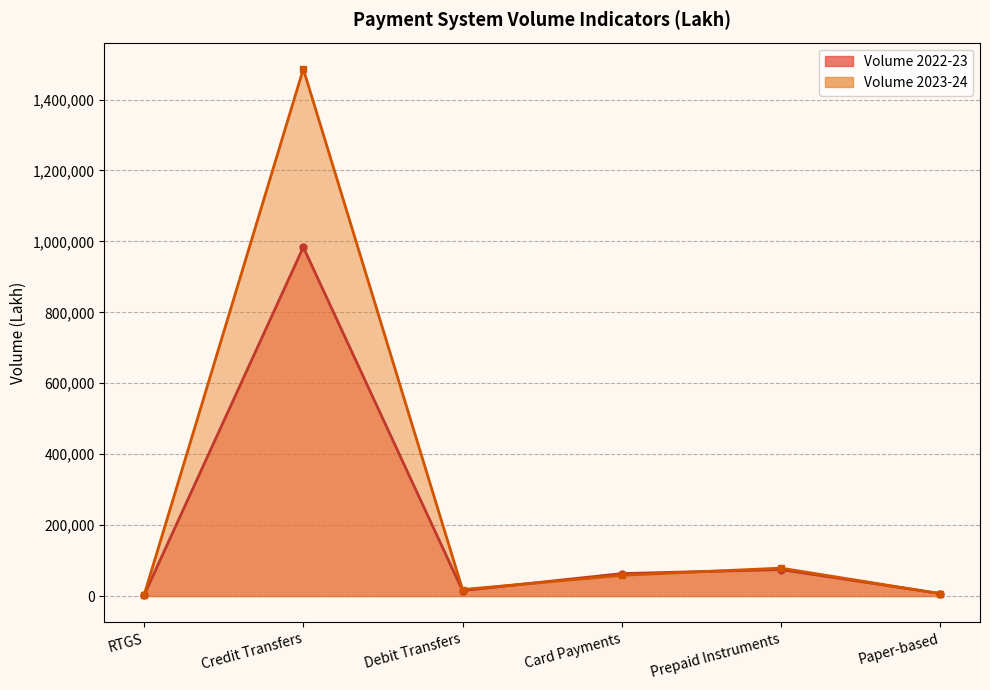

At which category is the sum across all series the highest?

Credit Transfers